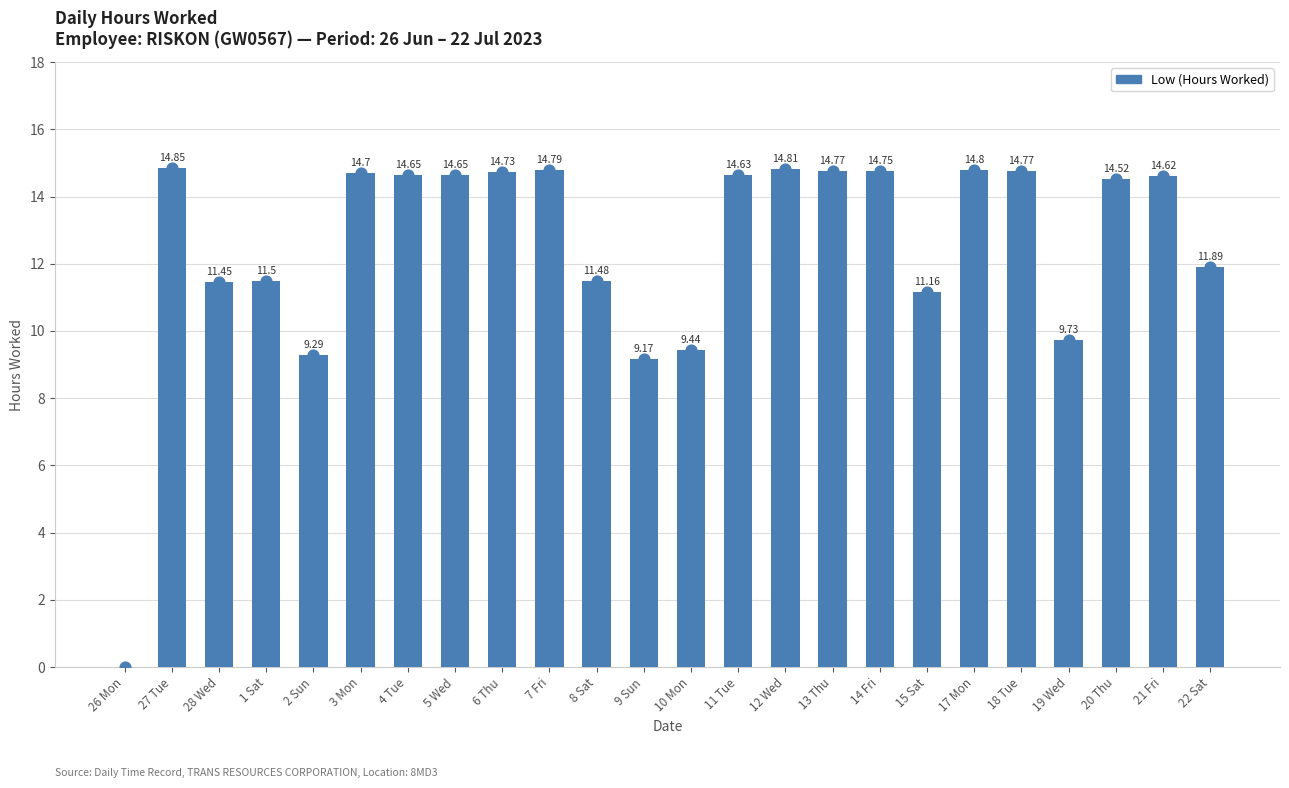

What is the change in value from 5 Wed to 13 Thu?

+0.1